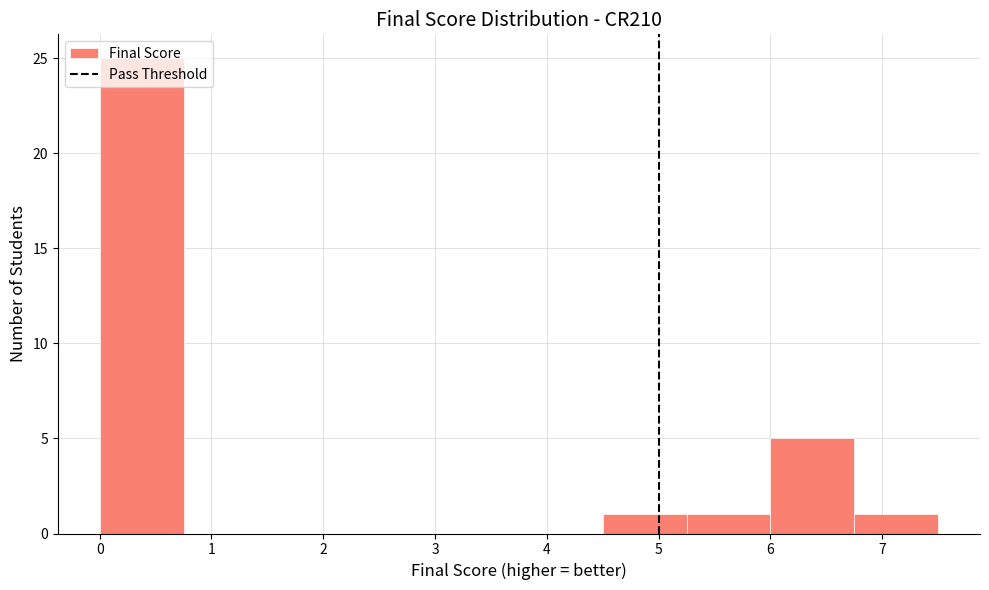

How tall is the bar that spans 5.25 to 6.00 on the x-axis? Neither the bar edges nor the heights are printed on the chart, so give them approximately, as read against the axes.

1